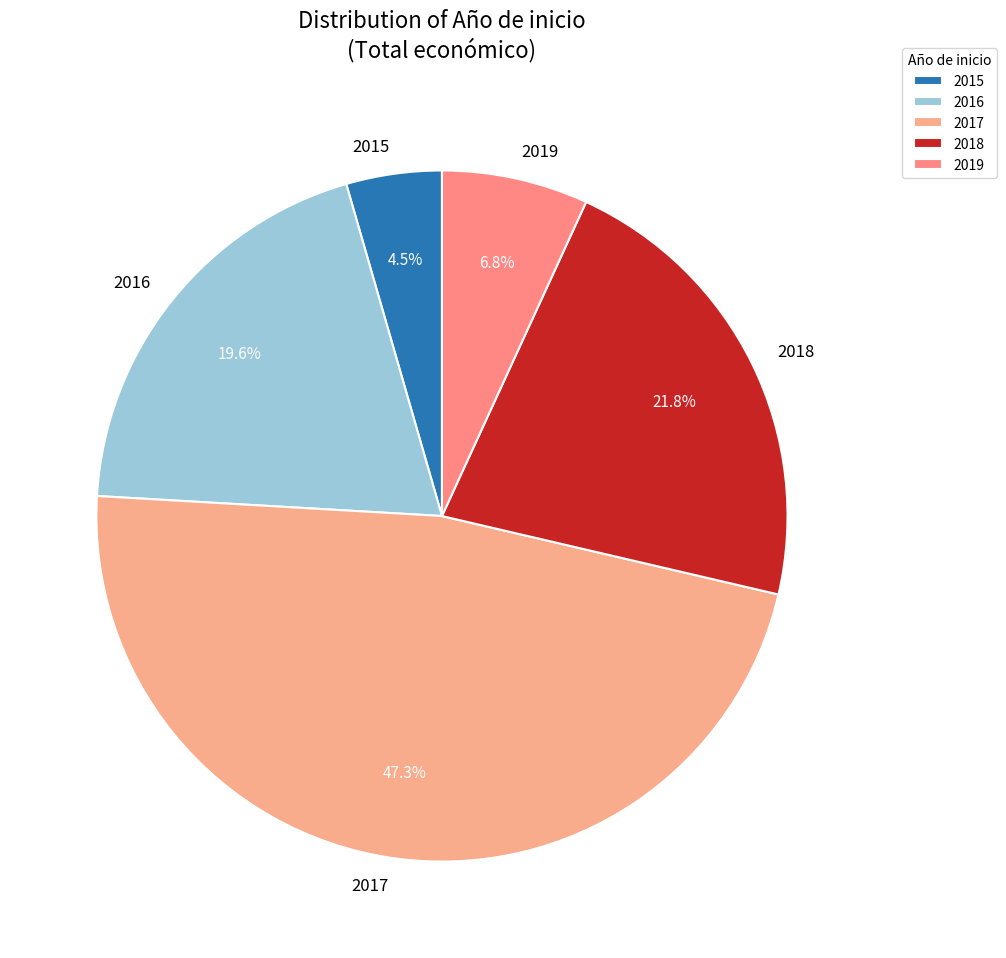

To the nearest percent, what is the average slice percentage?

20%